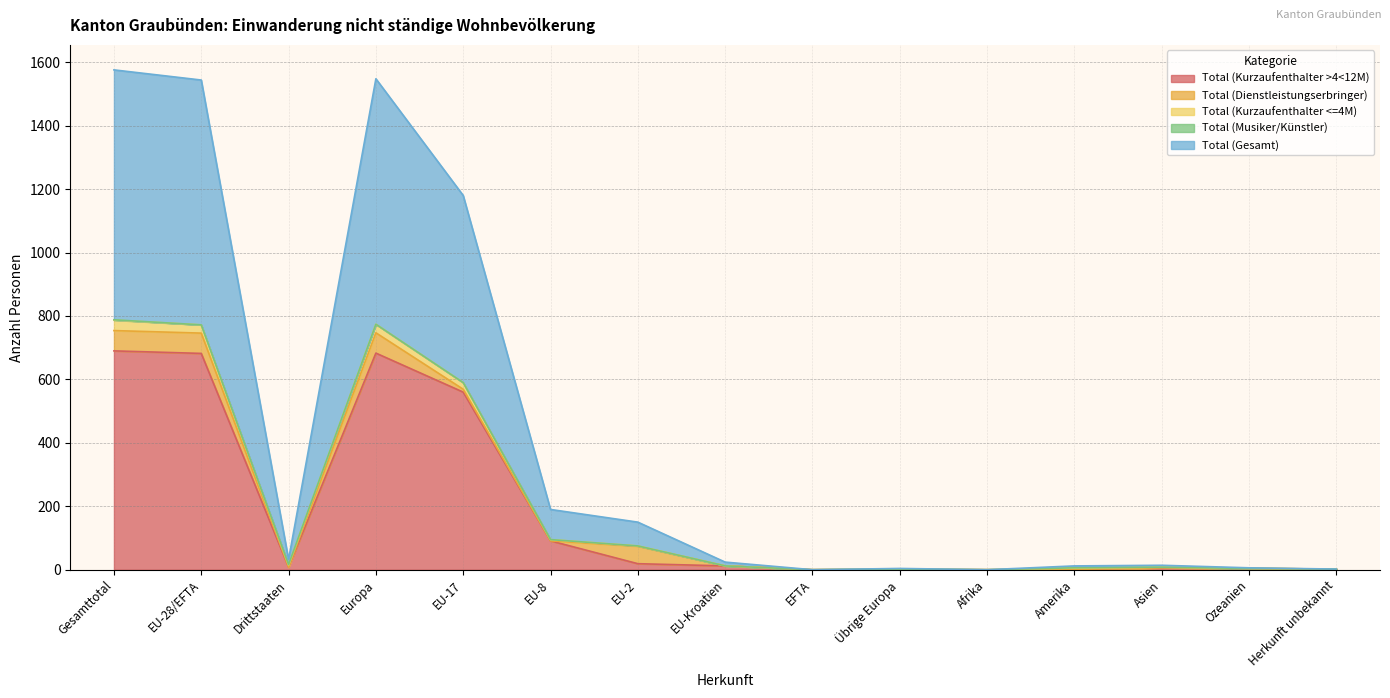

Which has a higher value, Amerika or Drittstaaten?

Drittstaaten